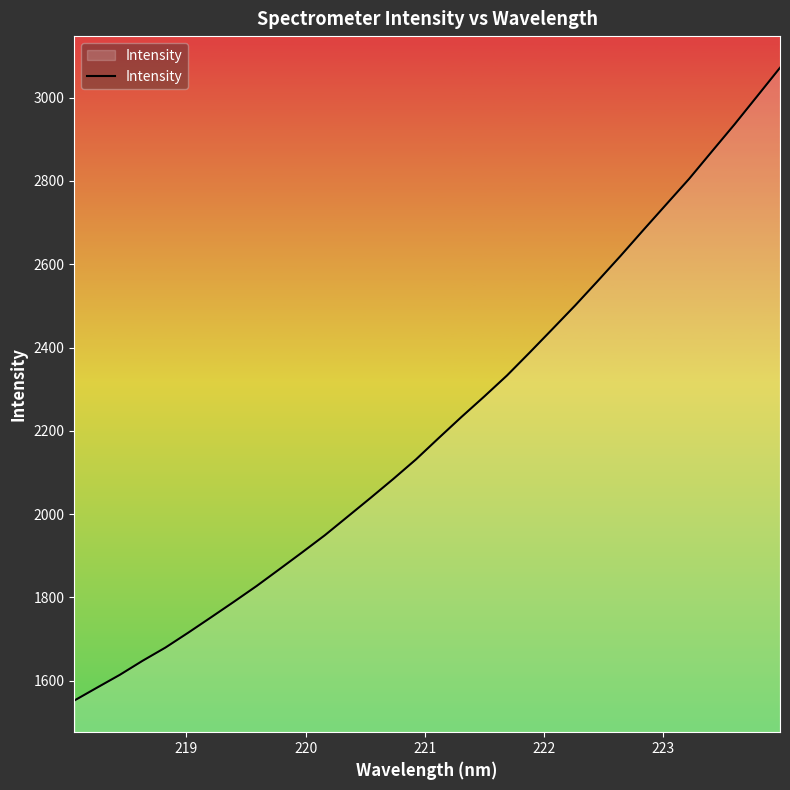

What is the difference between the maximum and minimum values?

1519.1